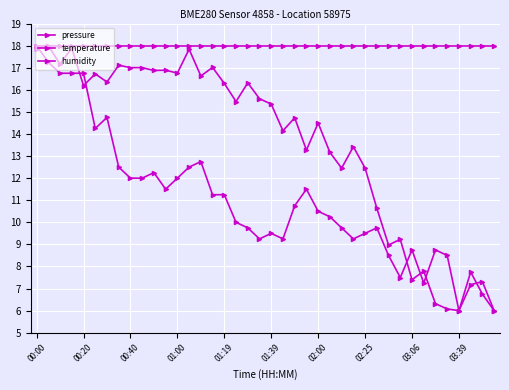

True or false: humidity has more than 0 points higher than both neighbors.

False